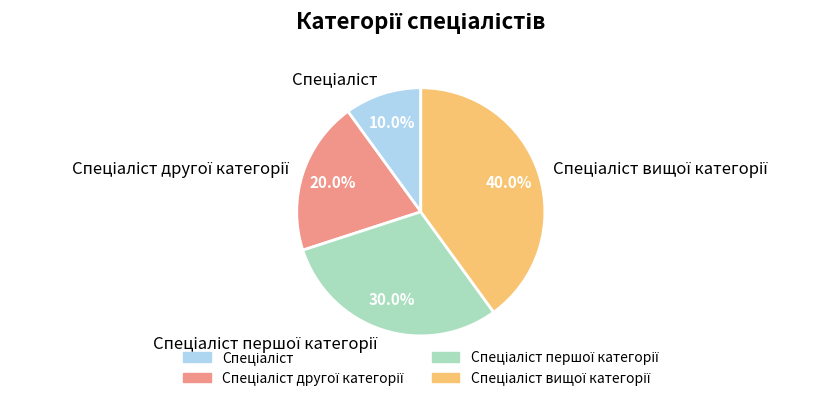

Does any single category account for the majority?

No